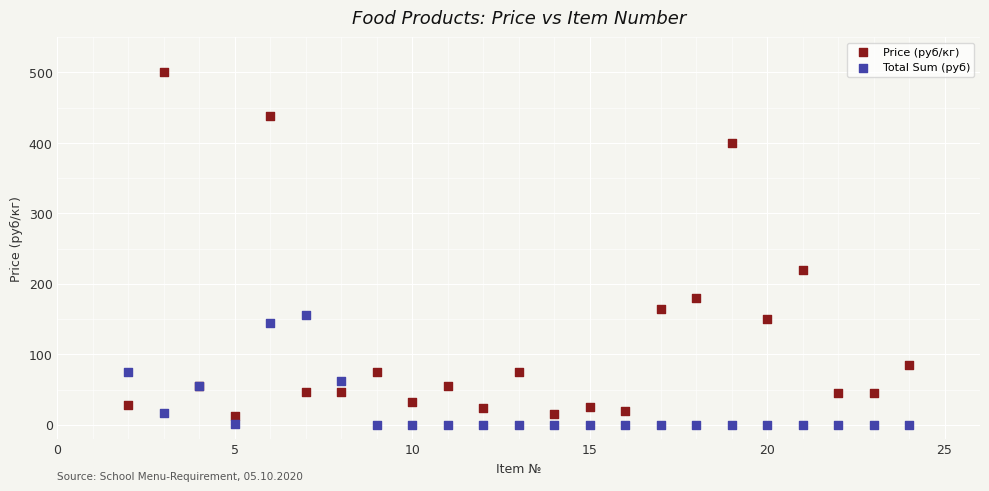

What is the X range (max minus min) for the scatter plot?

22.0